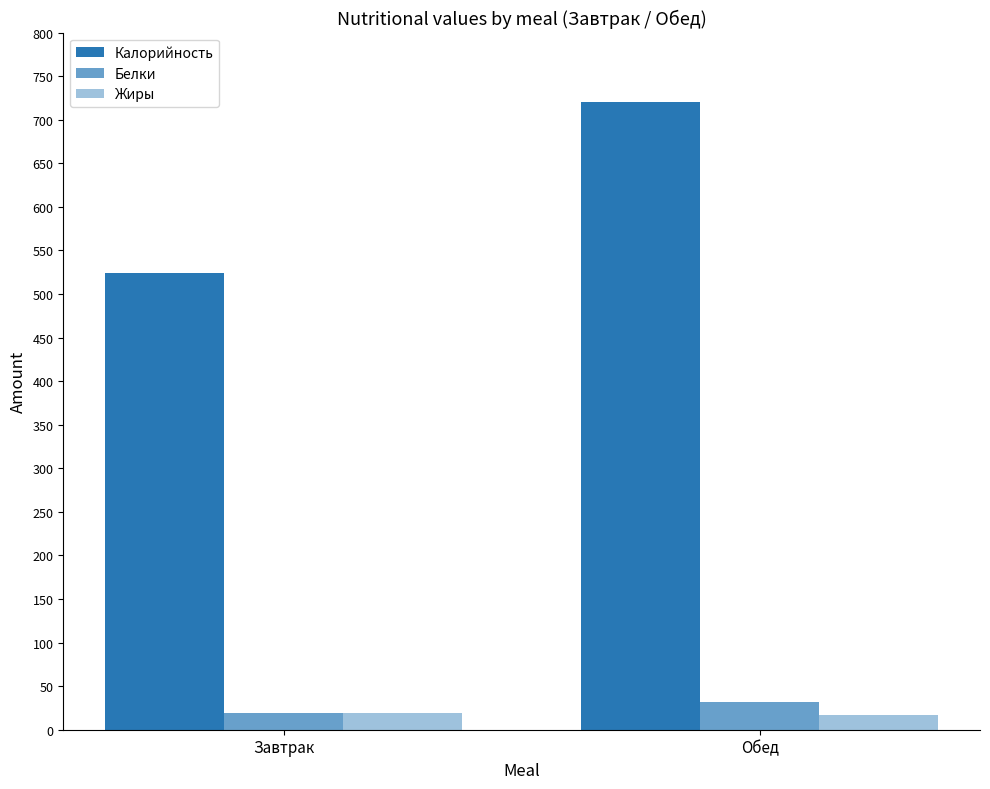

Which category has the highest value in the Белки series?

Обед